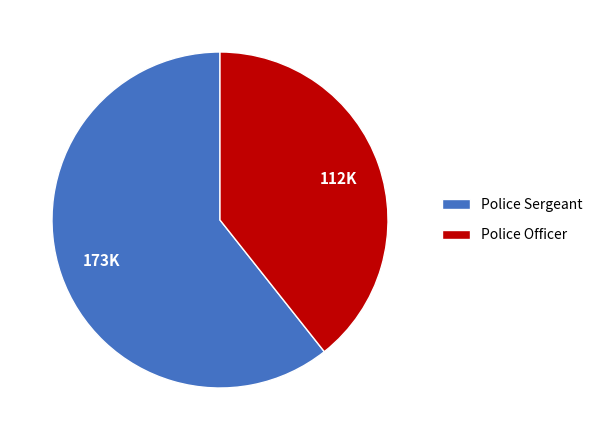

Combined, do Police Officer and Police Sergeant account for over 50%?

Yes